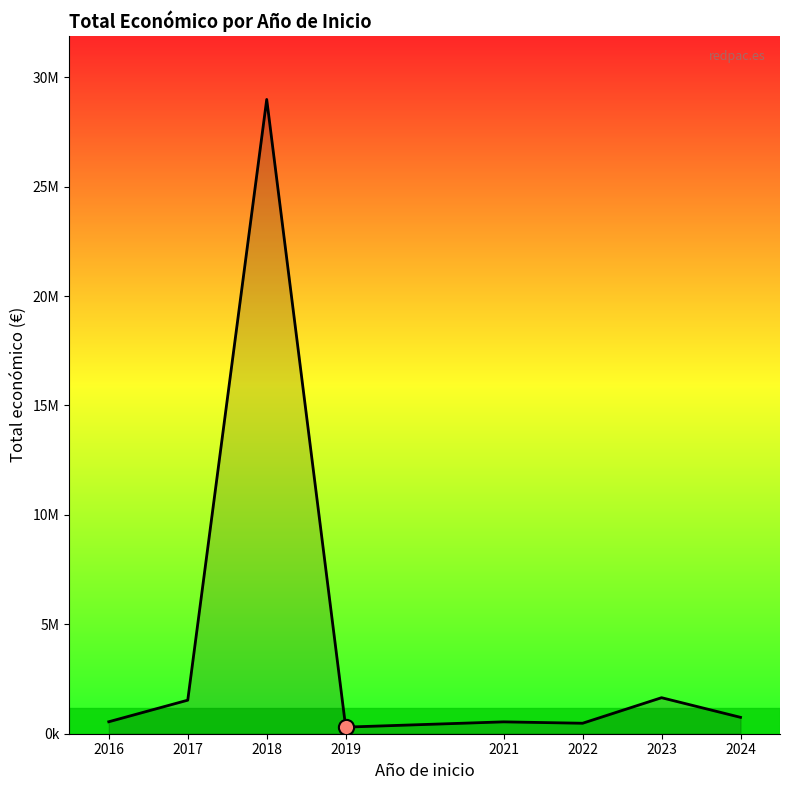

What is the ratio of the value at 2021 to the value at 2024?

0.7